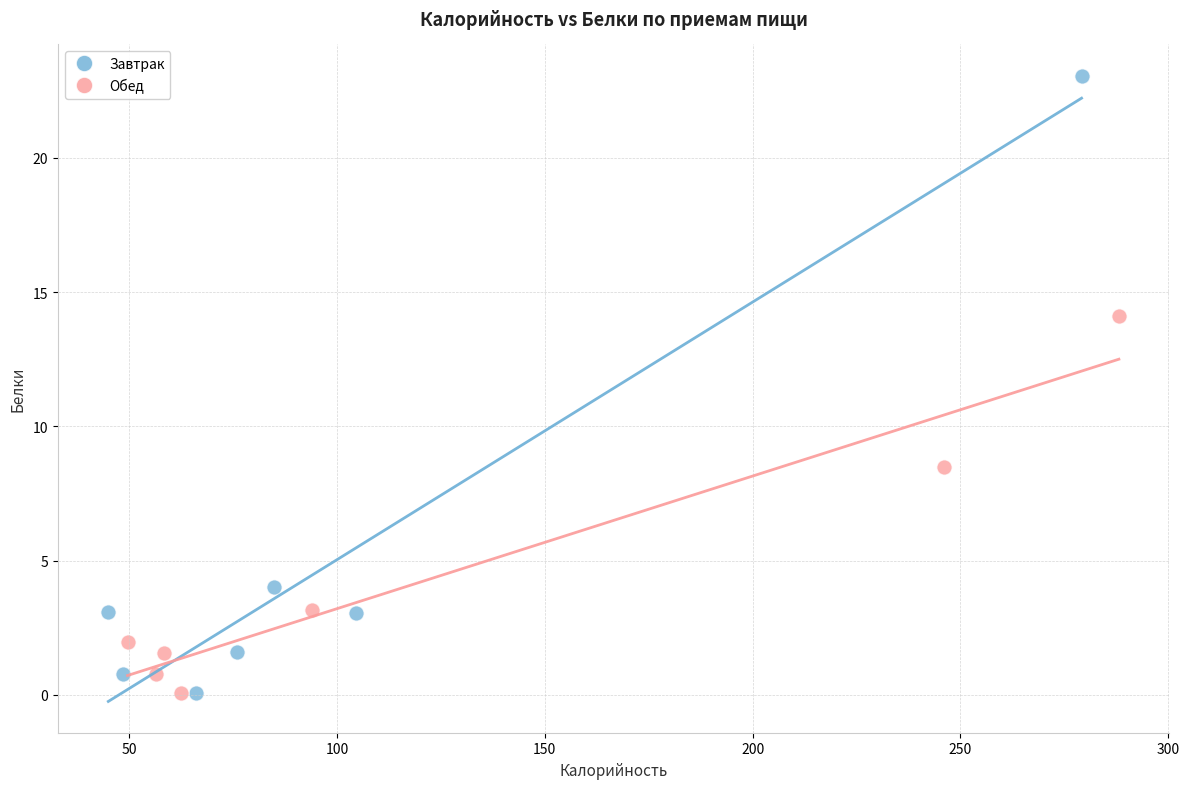

Which series contains the highest Y value?

Завтрак